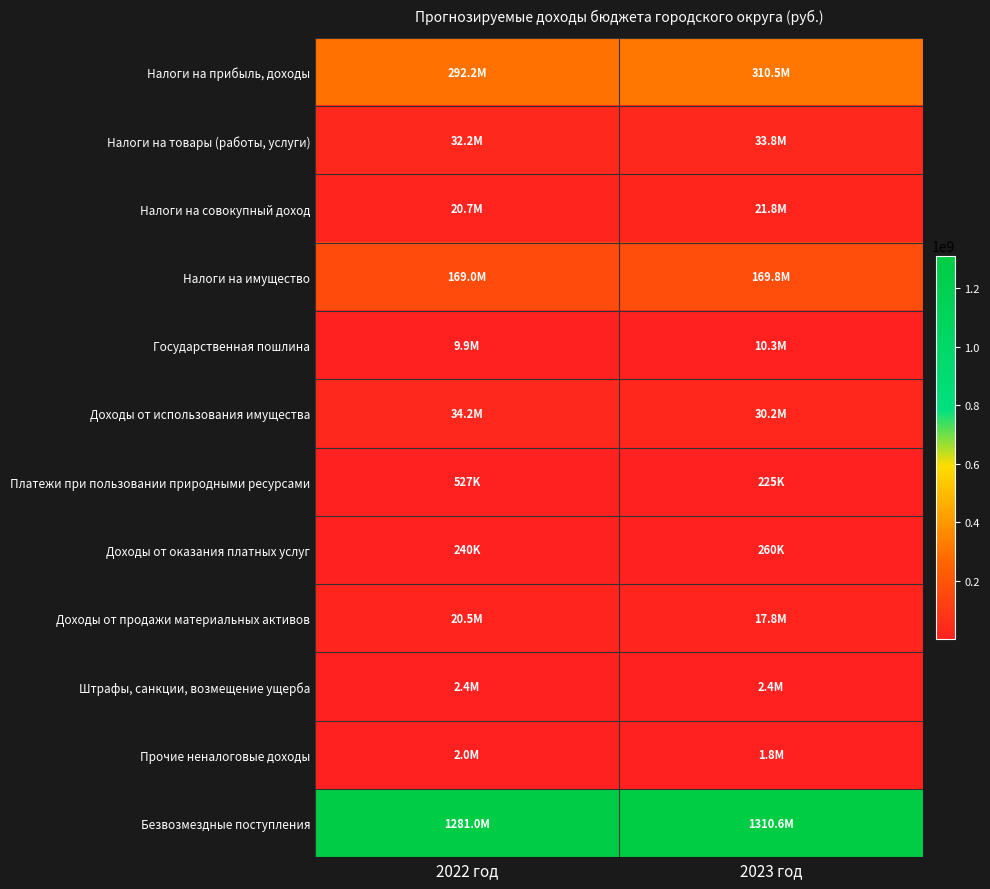

Which series has the widest spread of values?

Безвозмездные поступления